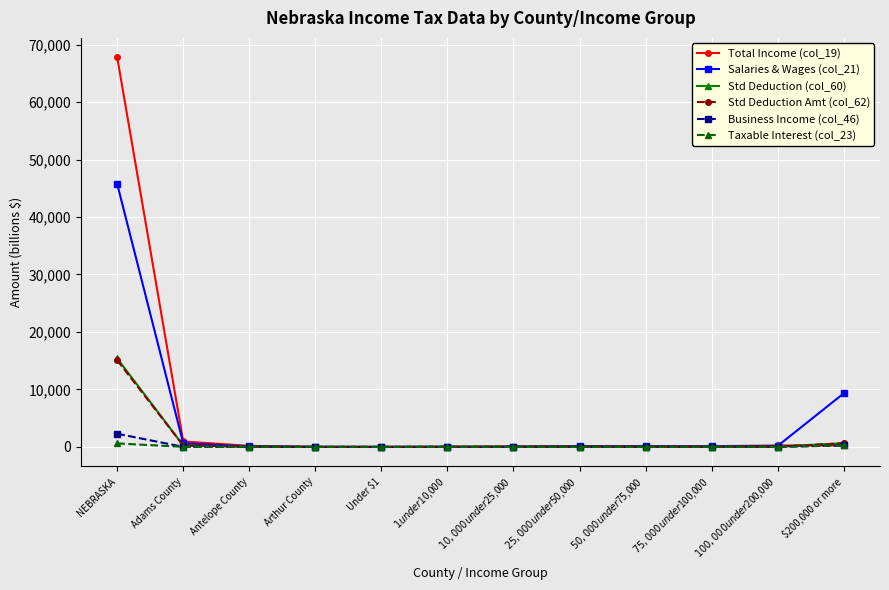

At which category is the sum across all series the highest?

NEBRASKA